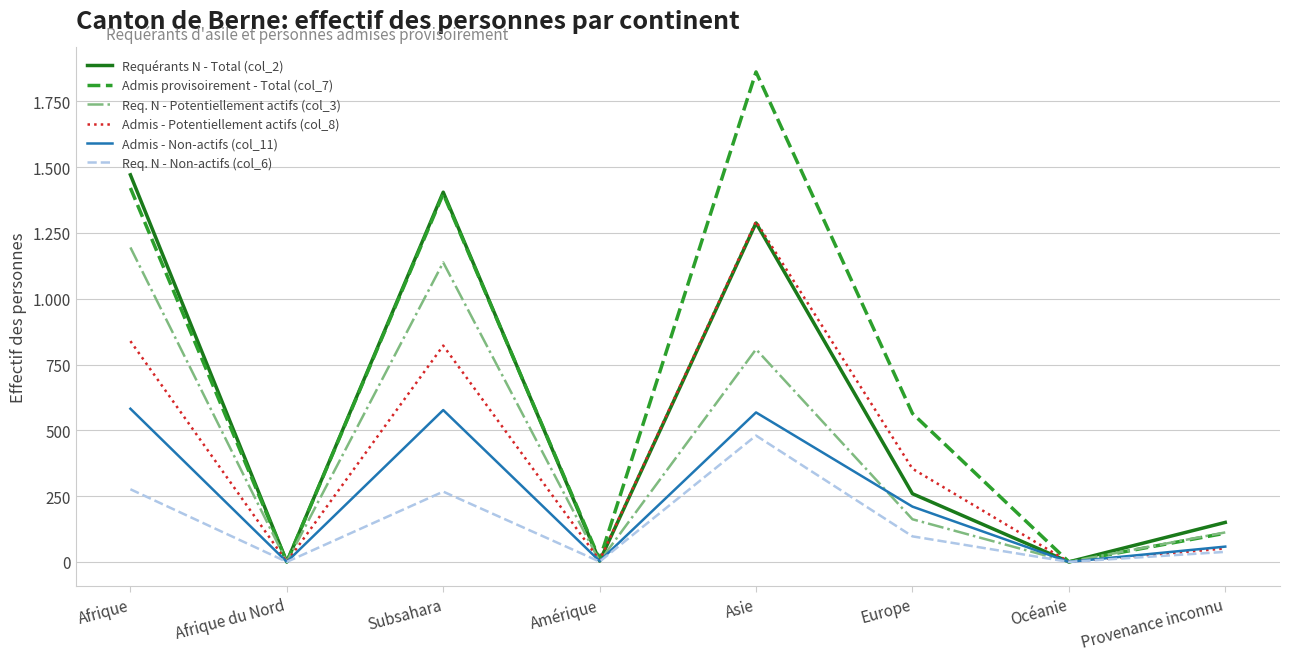

What are all the series names shown in the legend?

Requérants N - Total (col_2), Admis provisoirement - Total (col_7), Req. N - Potentiellement actifs (col_3), Admis - Potentiellement actifs (col_8), Admis - Non-actifs (col_11), Req. N - Non-actifs (col_6)